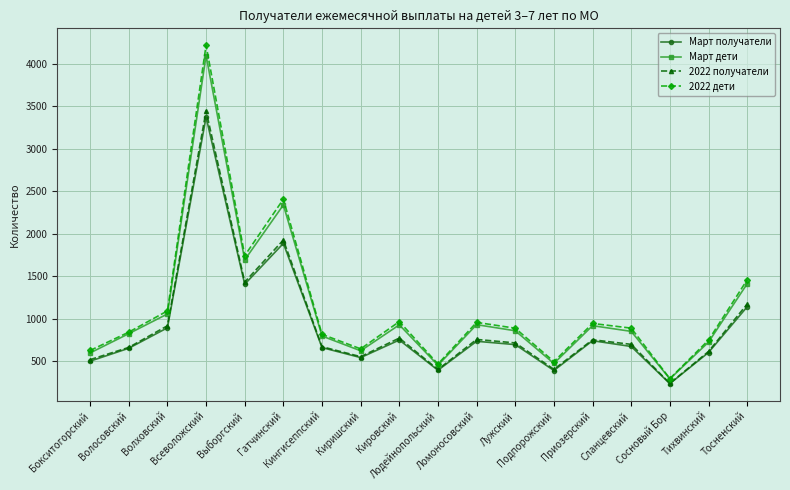

True or false: 2022 дети has a value of 253 at Киришский.

False